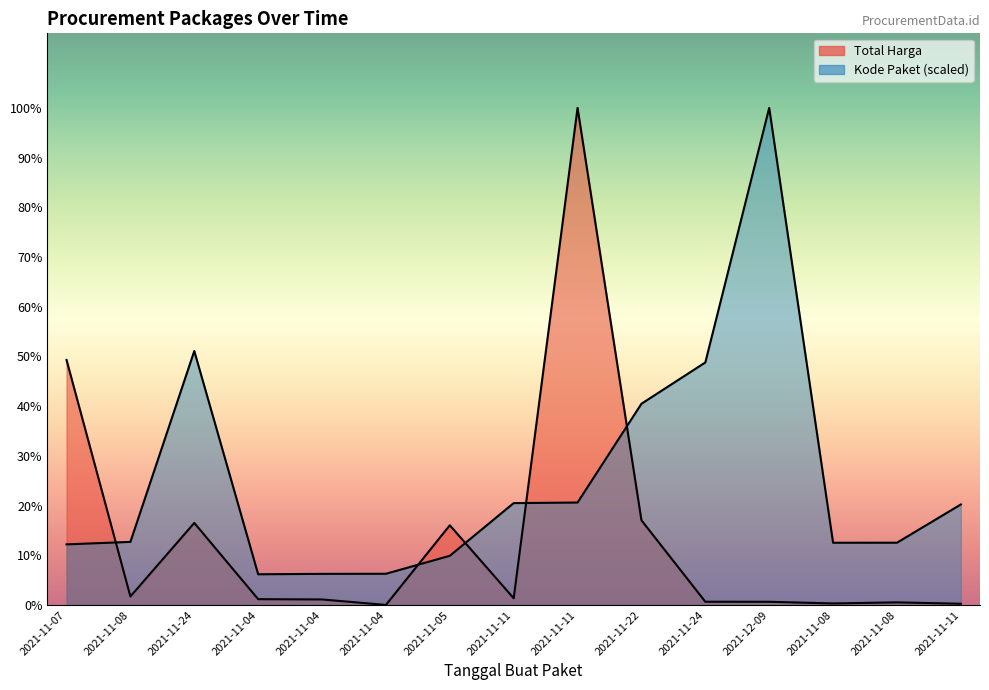

What is the label of the 11th point from the right?

2021-11-04